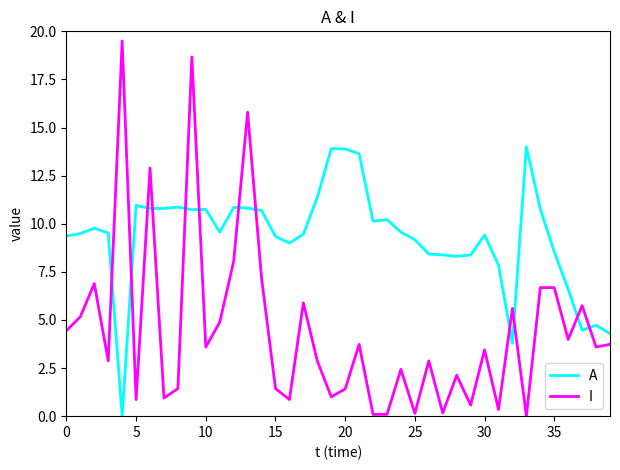

Which series has the largest total across all categories?

A